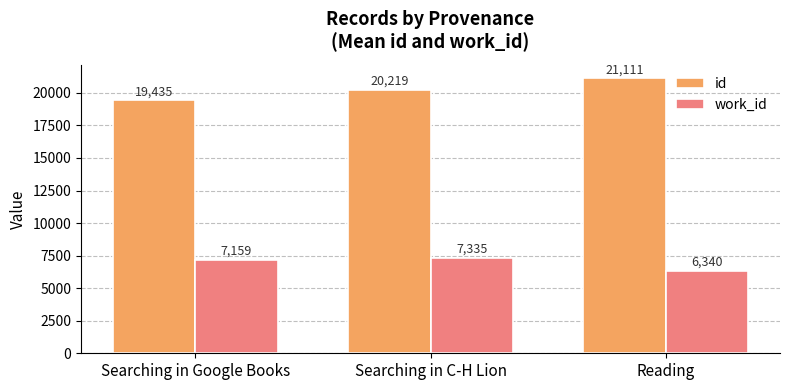

What is the difference between the second highest and minimum values in the id series?

784.0